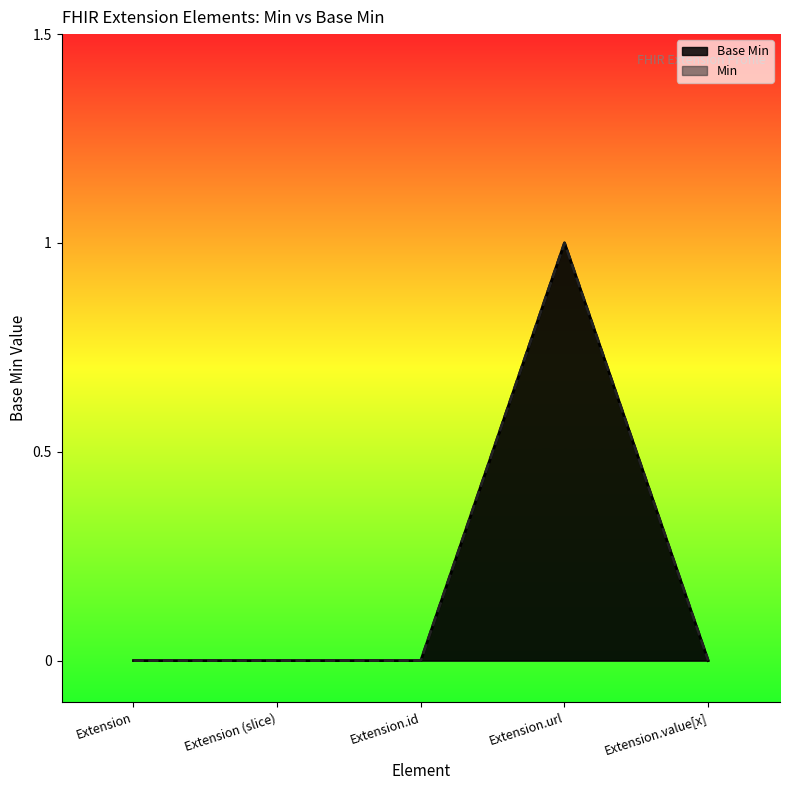

Does the chart display data point markers on the line(s)?

No